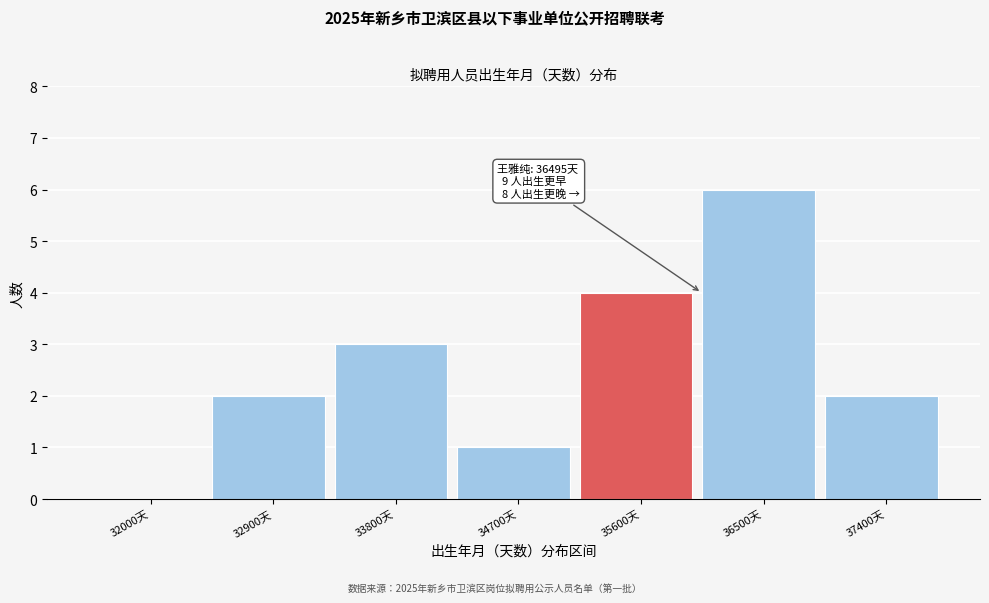

Reading left to right, what are all the values shown in this chart?

32000天=0	32900天=2	33800天=3	34700天=1	35600天=4	36500天=6	37400天=2